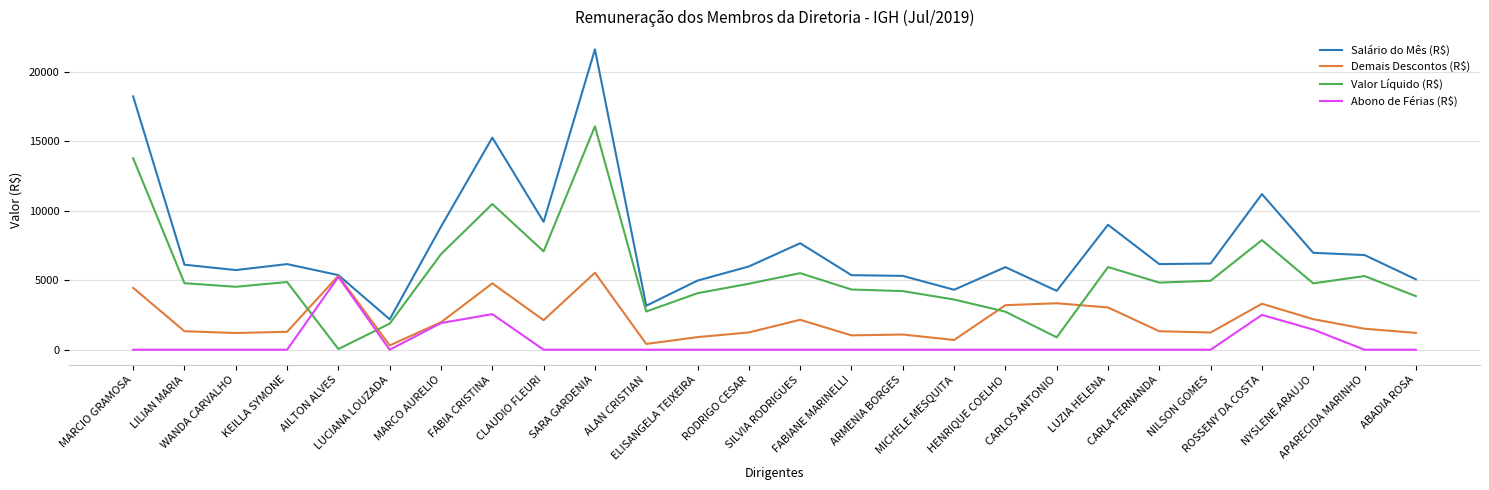

Which series changed the most between RODRIGO CESAR and ARMENIA BORGES?

Salário do Mês (R$)